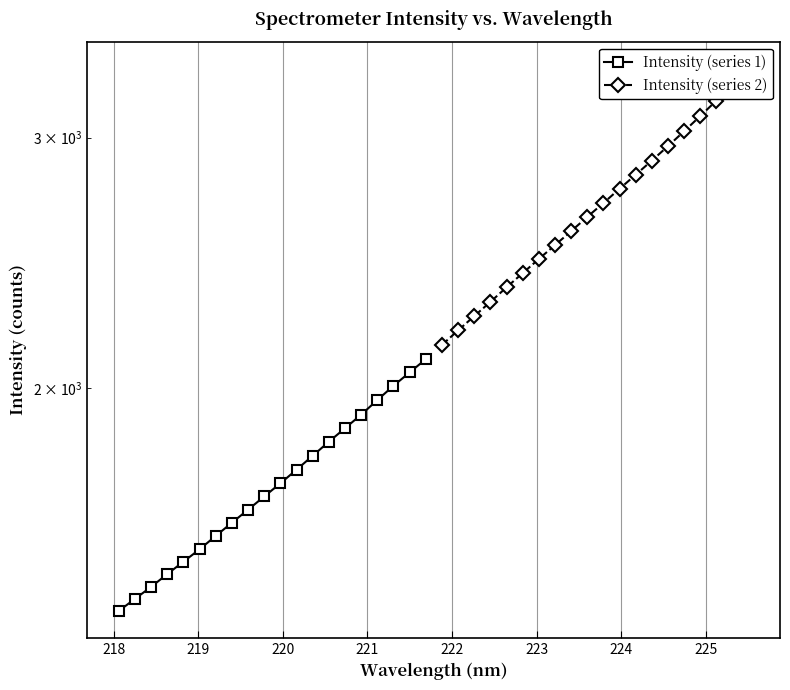

True or false: Intensity (series 2) has more than 1 points higher than both neighbors.

False